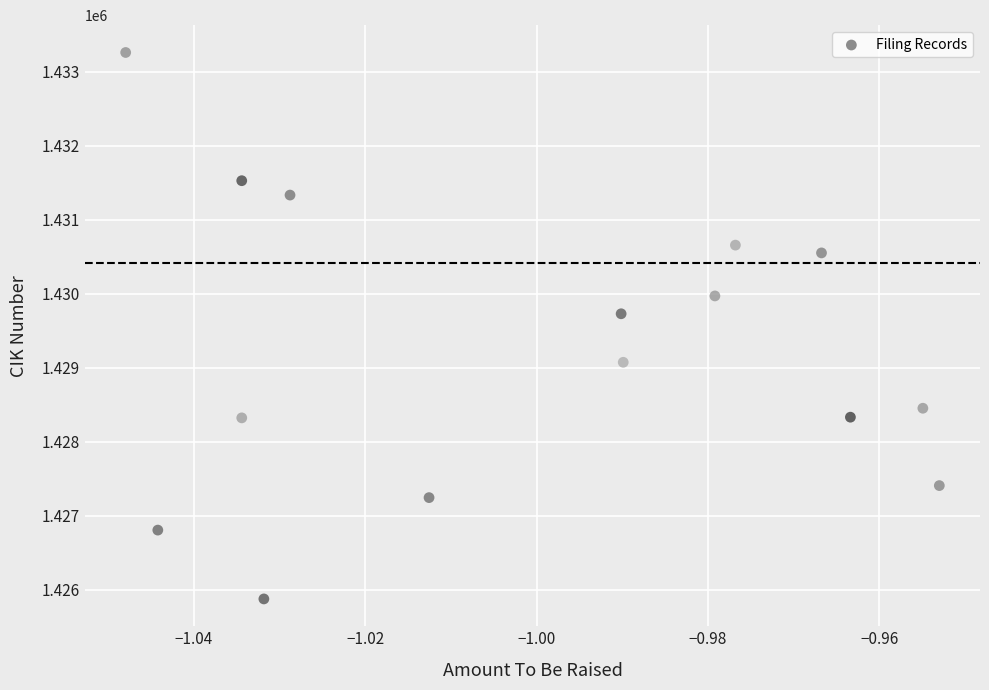

What Y value in the scatter plot is closest to 1429569?

1429730.5